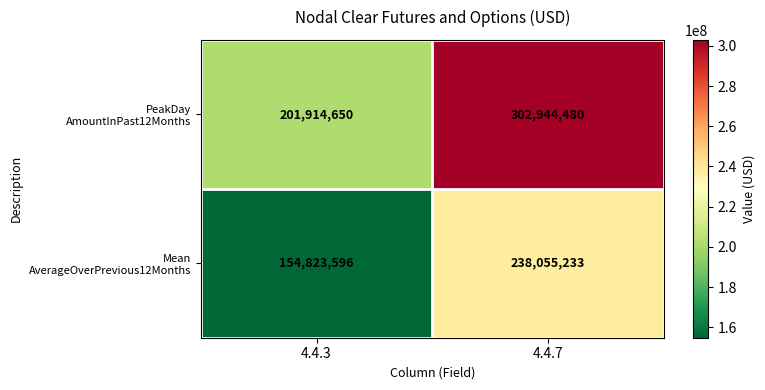

Which category has the lowest value across all series?

4.4.3